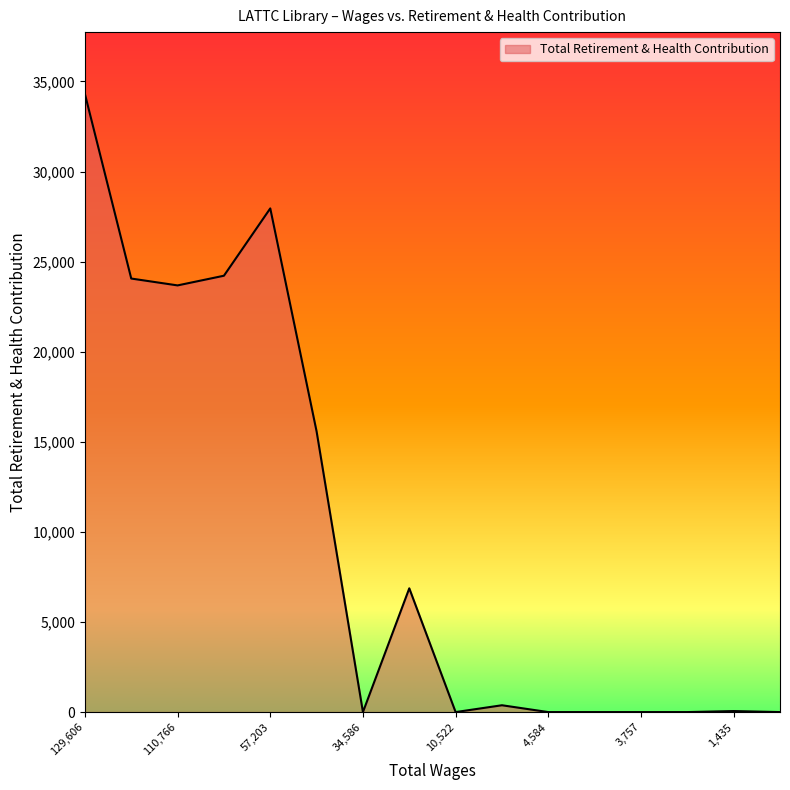

What is the difference between the maximum and minimum values?

34310